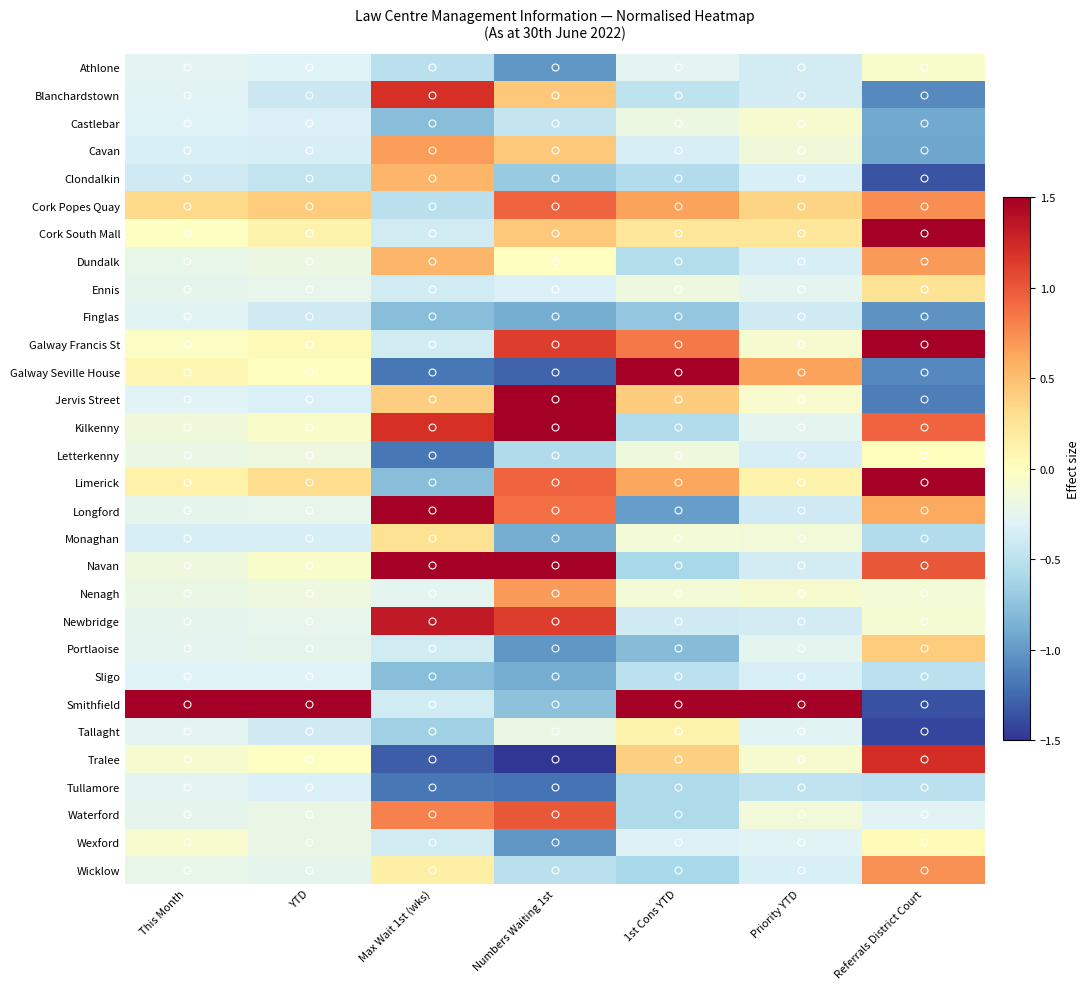

At which category is the sum across all series the highest?

YTD